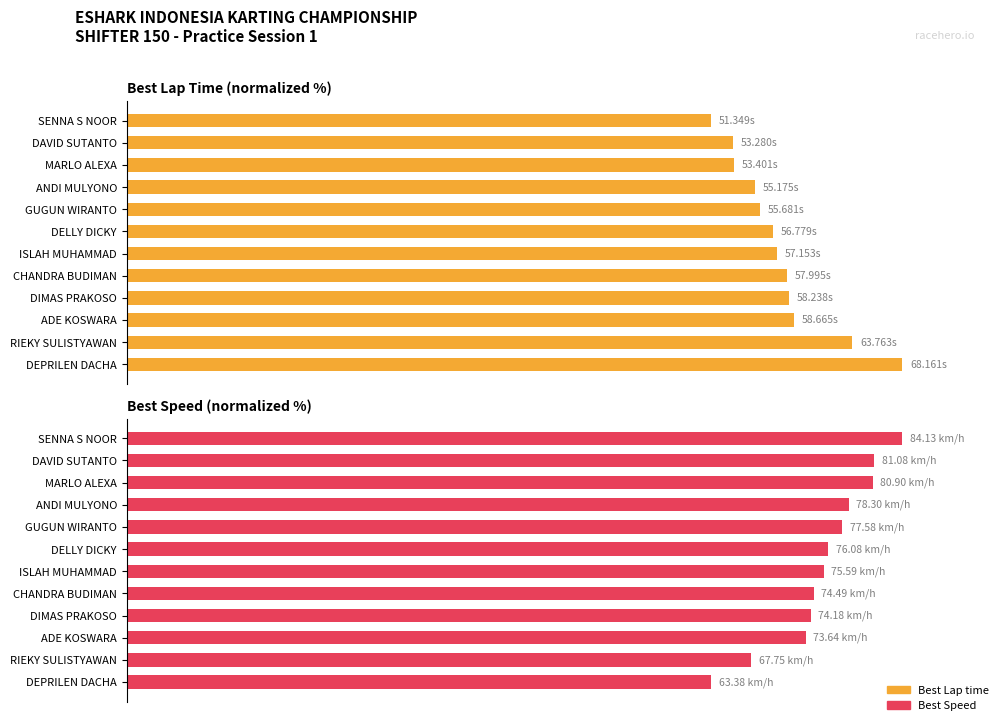

The value of Best Speed at ANDI MULYONO is 40.2. True or false?

False